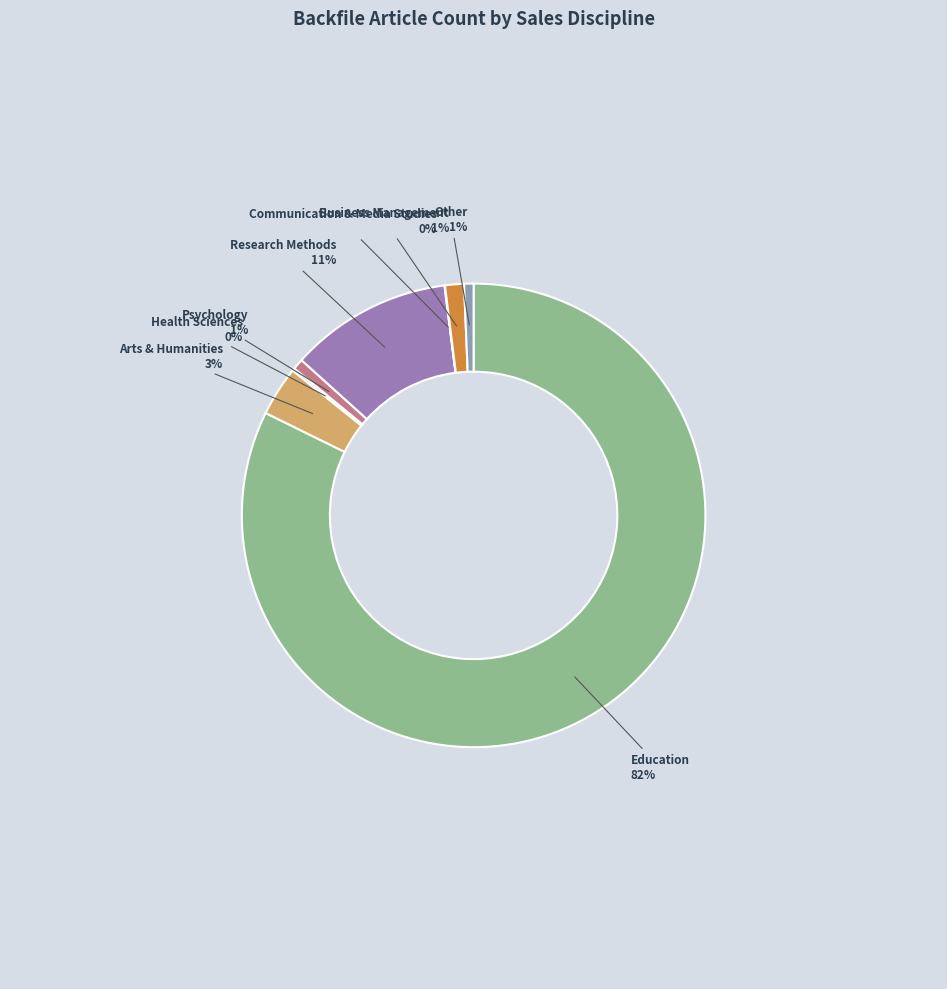

To the nearest percent, what is the average slice percentage?

12%